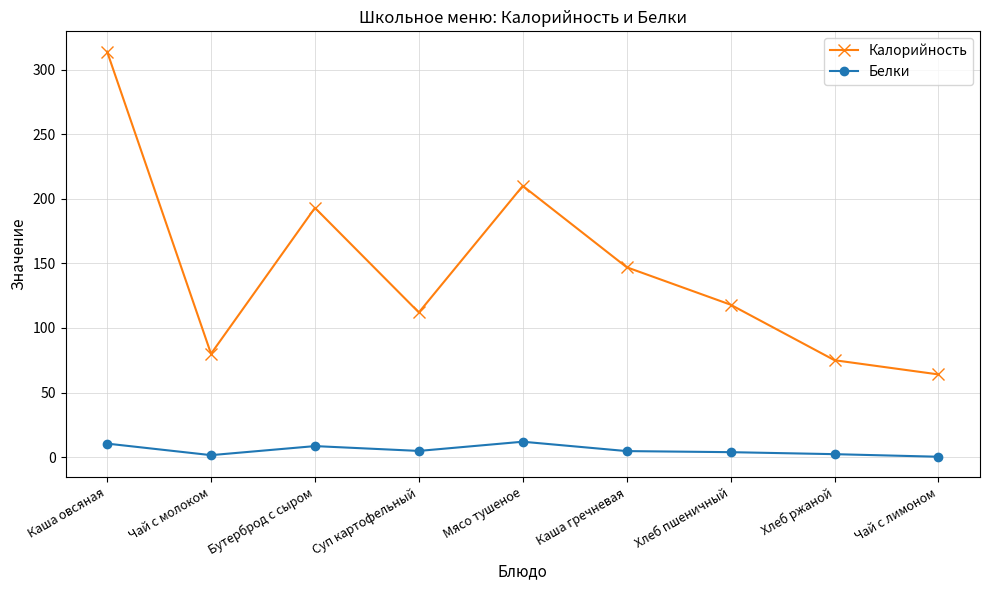

What is the maximum value for Калорийность?

314.0